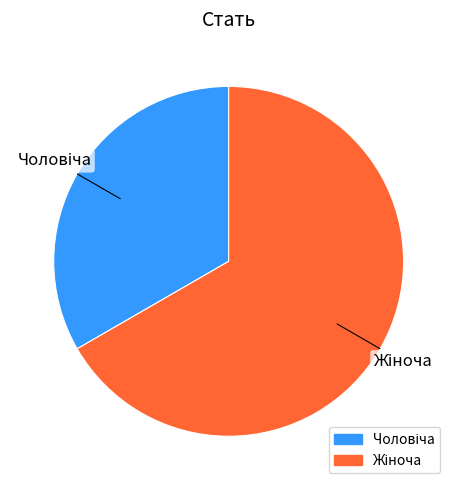

How many slices are in this pie chart?

2